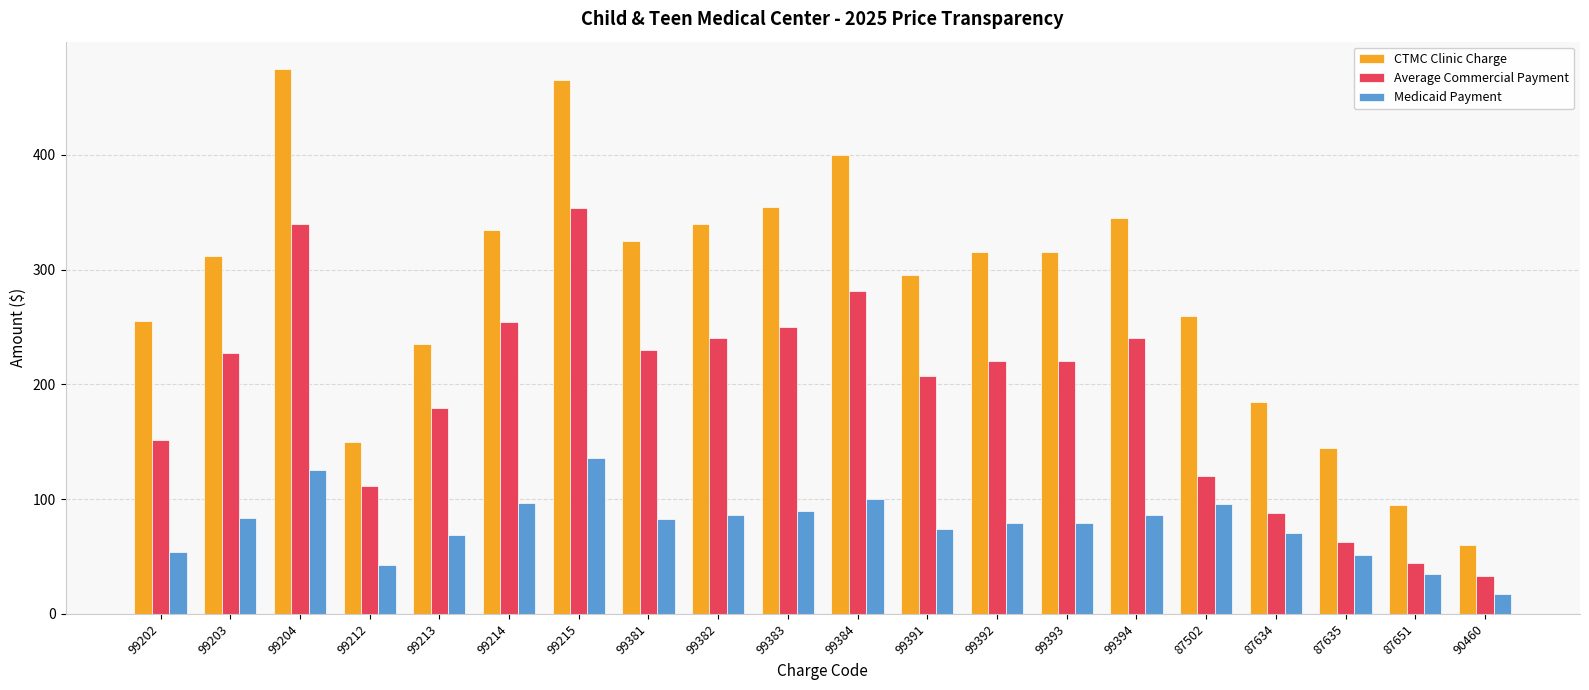

What is the total value across all series at 99391?

576.7